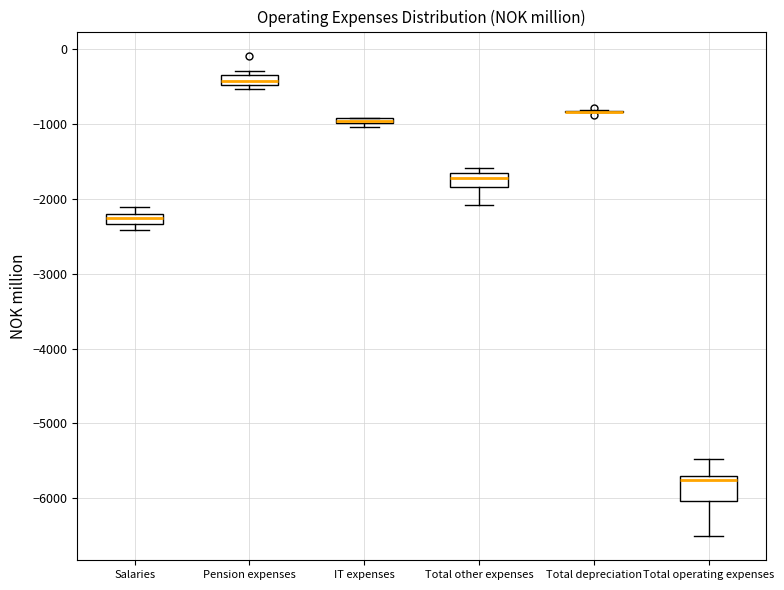

Comparing the boxes themselves (not the whiskers), which one is the tallest?

Total operating expenses